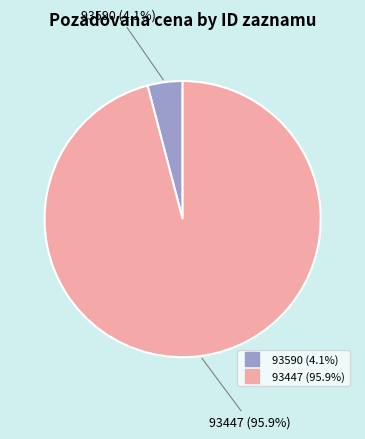

To the nearest percent, what is the average slice percentage?

50%